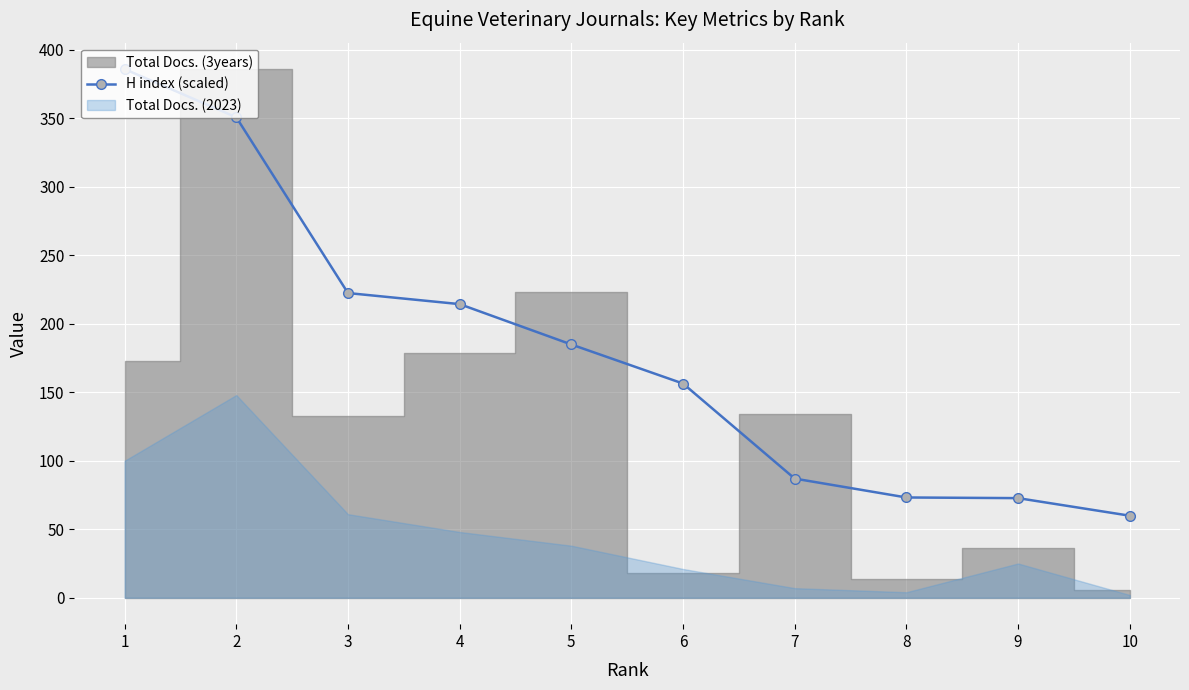

Where is the data nearest to the value 222?

3